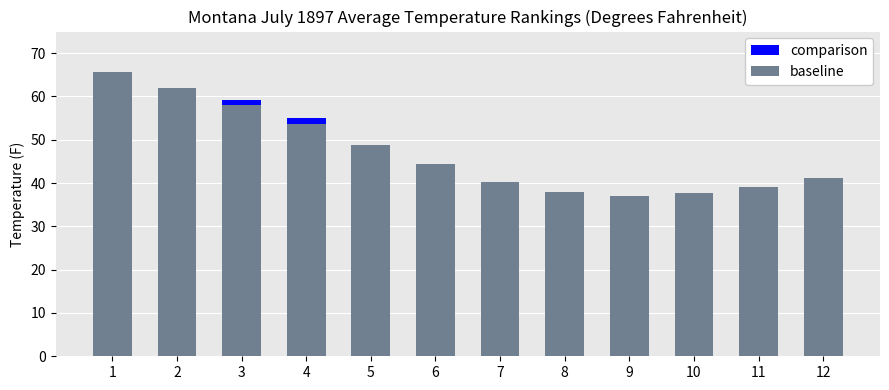

Is it true that comparison equals 87.3 at 3?

False